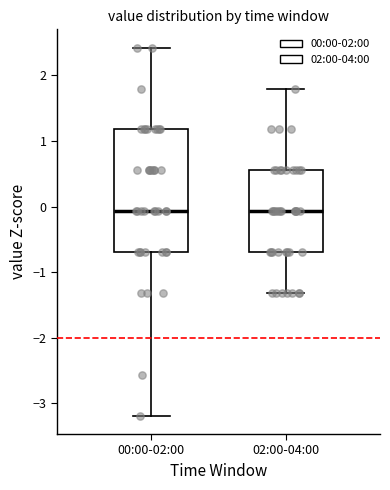

Reading left to right, transcribe this box plot: for each box, give where its median line is, the range the box spans, and where its two whiskers end, as read against the y-axis. The values are not printed on the chart, so give them approximately, as read against the axis.

00:00-02:00: median -0.1, box -0.7 to 1.2, whiskers -3.2 to 2.4
02:00-04:00: median -0.1, box -0.7 to 0.6, whiskers -1.3 to 1.8